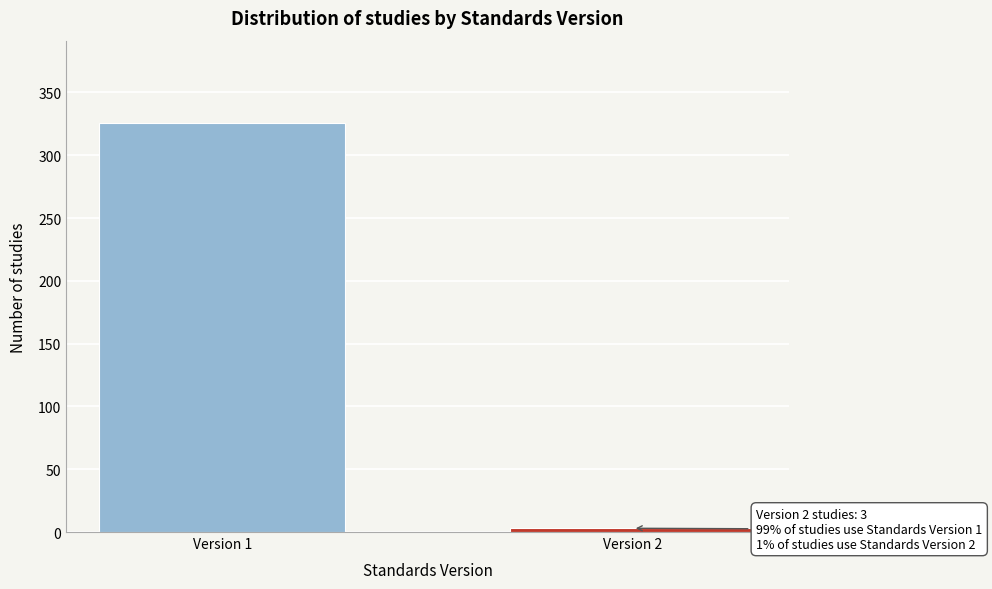

Reading left to right, what are all the values shown in this chart?

Version 1=326	Version 2=3